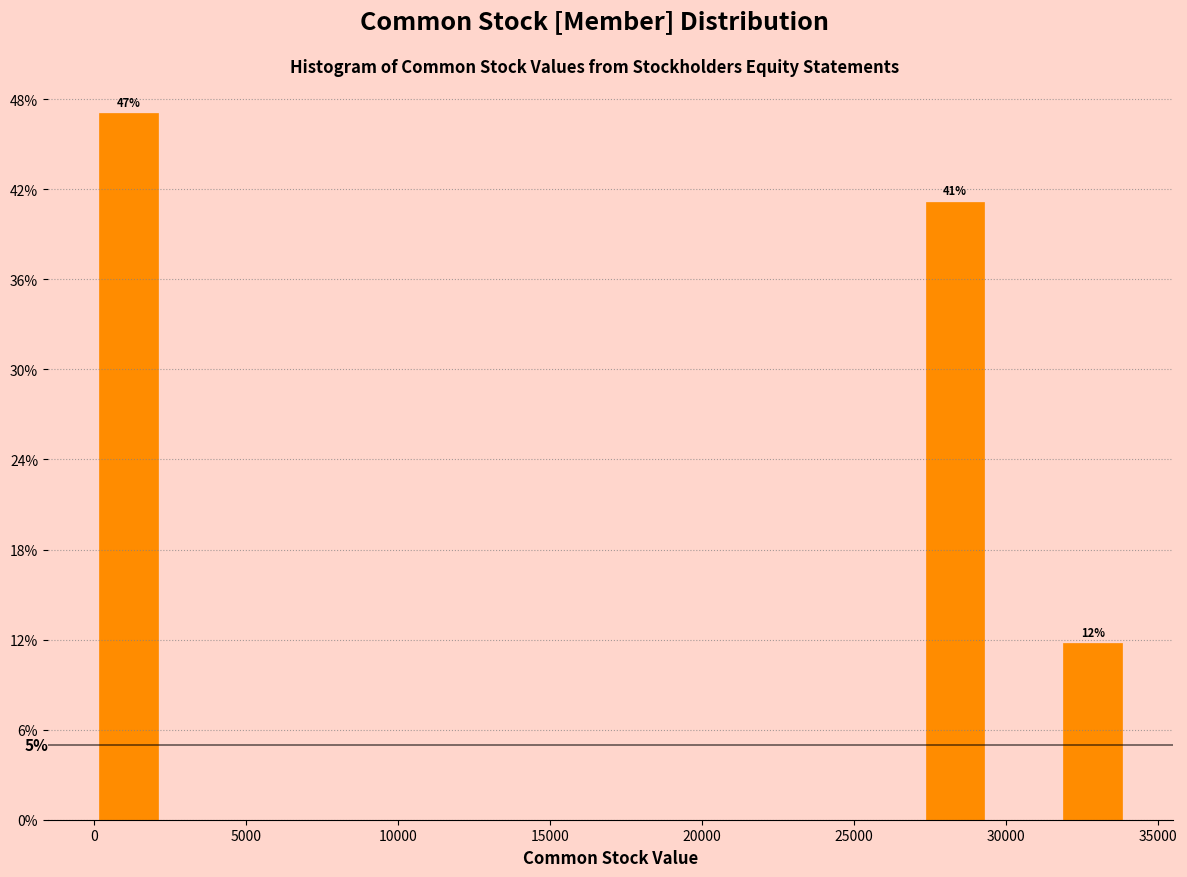

Over which range of the x-axis is the bar tallest?

0 to 2500